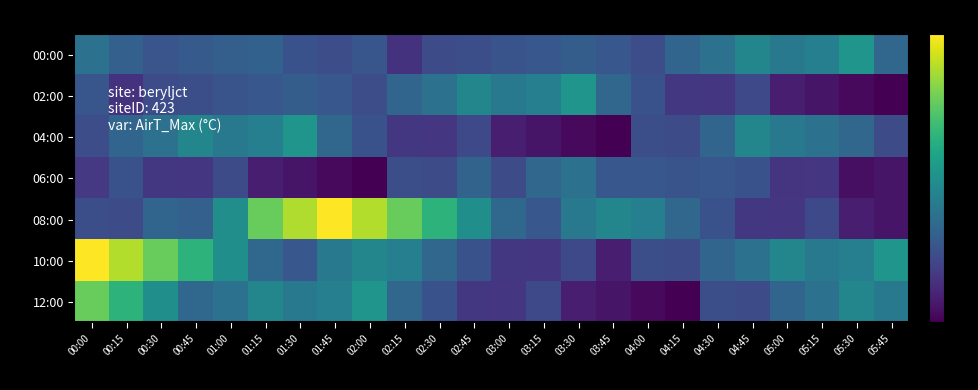

List the series in order of their peak value, highest first.

08:00, 10:00, 12:00, 00:00, 02:00, 04:00, 06:00